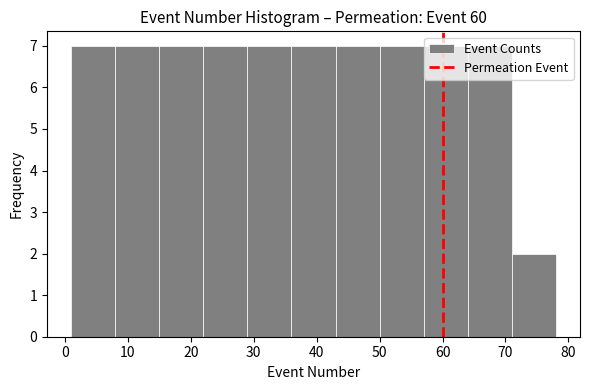

Reading left to right, transcribe this chart: for each bar, give the range it covers on the x-axis and its height. The values are not printed on the chart, so give them approximately, as read against the axis.

1 to 8: 7
8 to 15: 7
15 to 22: 7
22 to 29: 7
29 to 36: 7
36 to 43: 7
43 to 50: 7
50 to 57: 7
57 to 64: 7
64 to 71: 7
71 to 78: 2